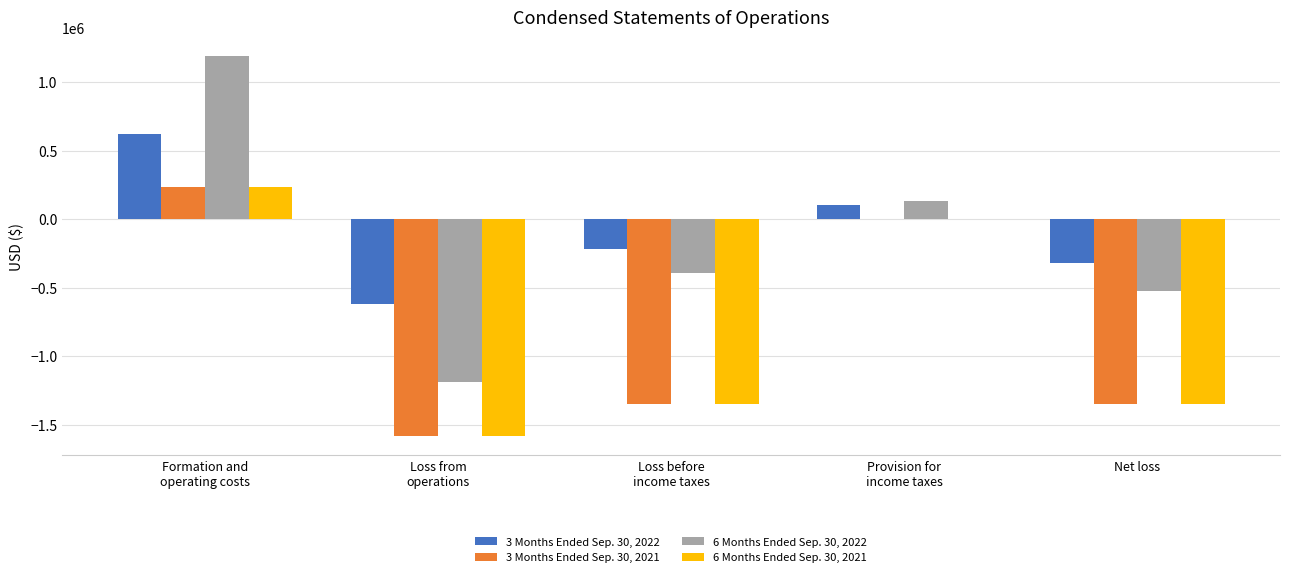

Is it true that 3 Months Ended Sep. 30, 2021 equals -1997361 at Net loss?

False